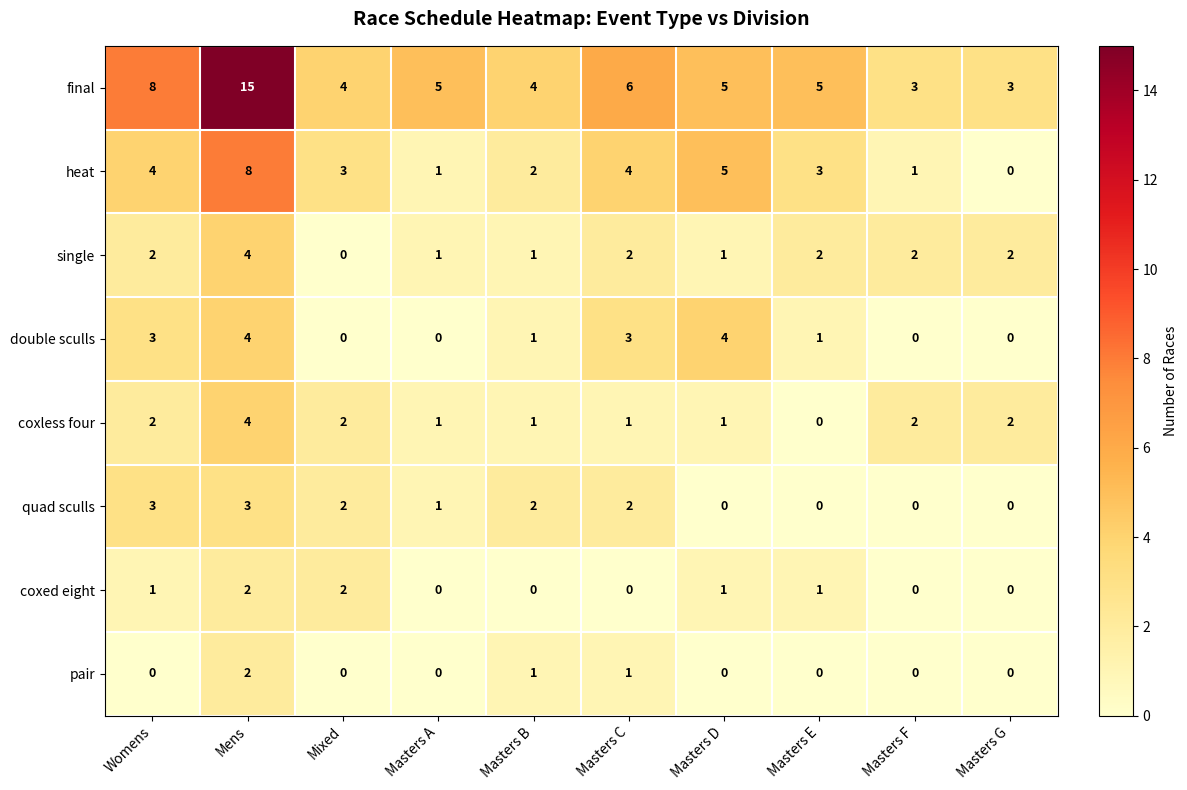

How many positive values does the double sculls series have?

6